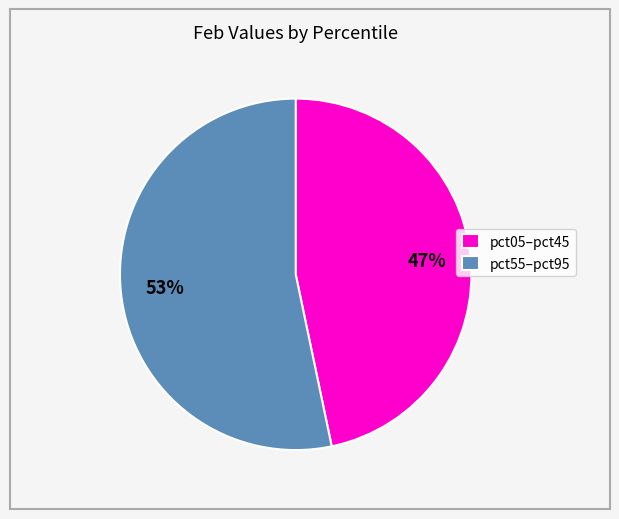

Which slice is the smallest?

pct05–pct45